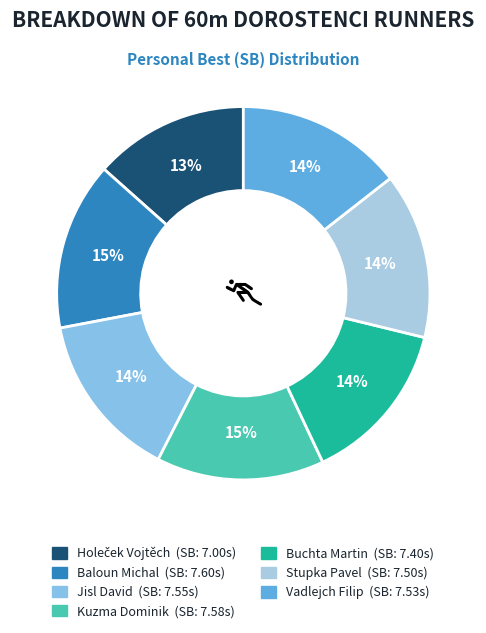

To the nearest percent, what portion does Jisl David represent?

14%